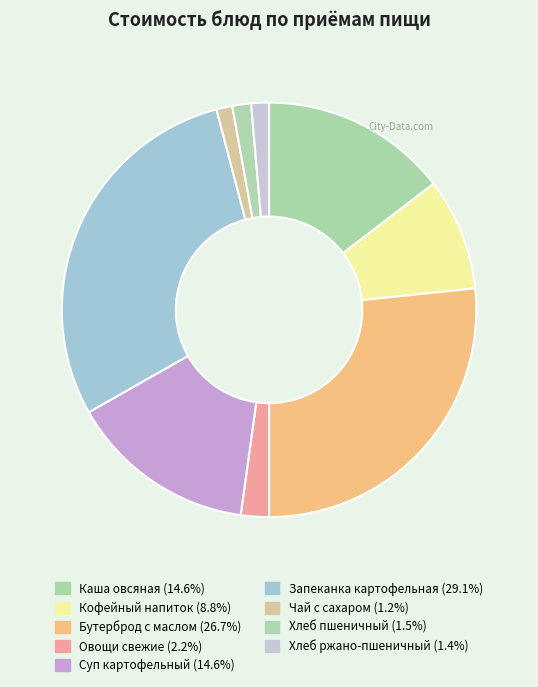

What percentage is NOT represented by Хлеб ржано-пшеничный?

98.6%